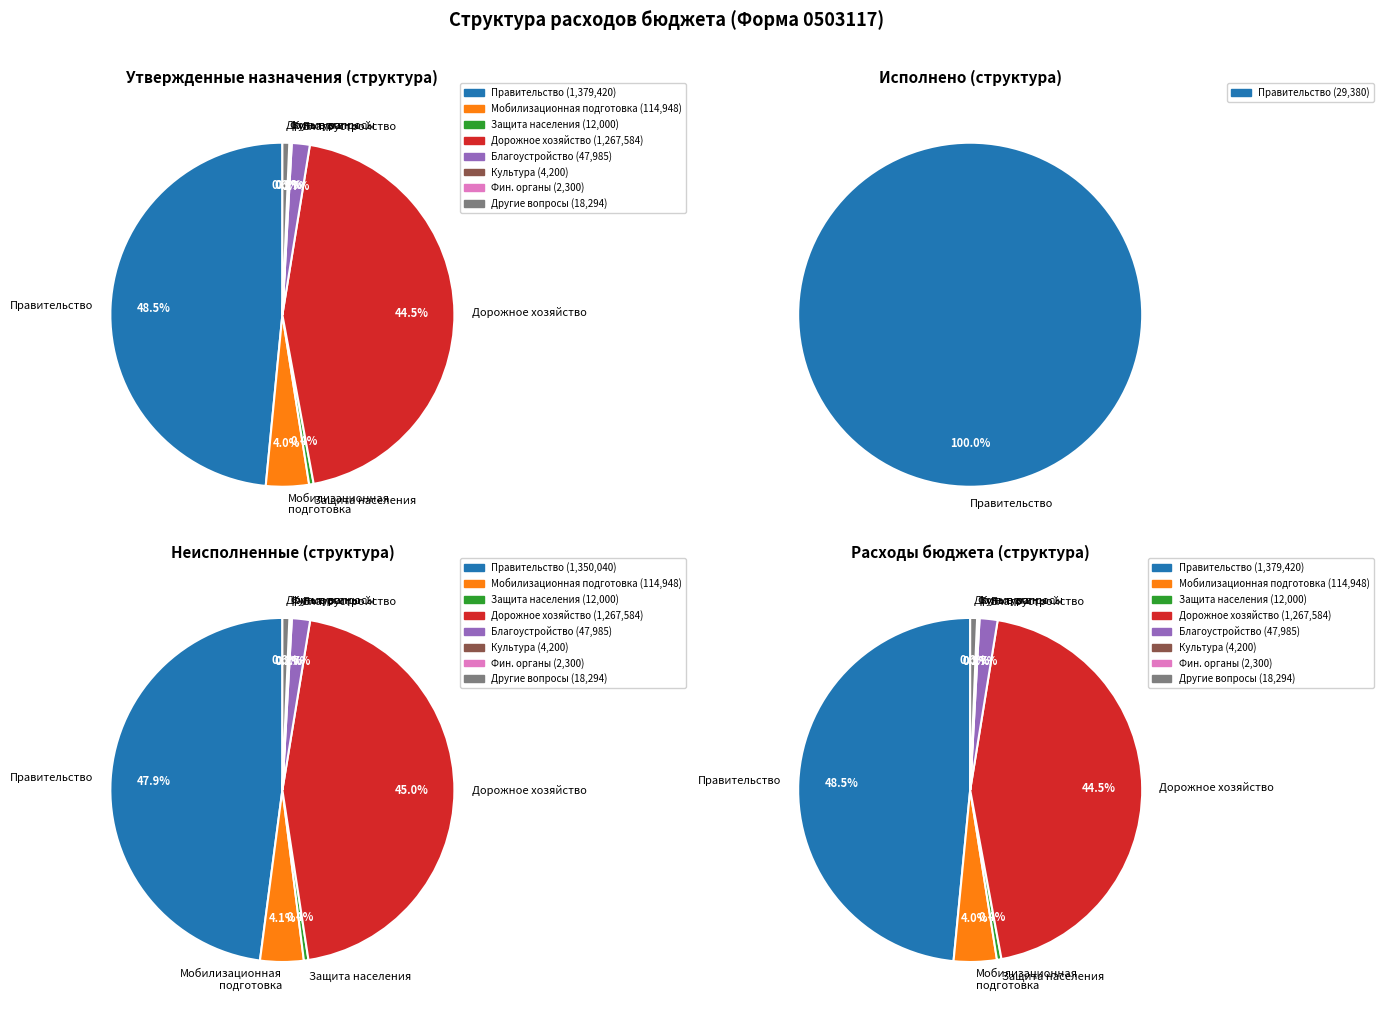

Rank the categories by value from lowest to highest.

Обеспечение деятельности финансовых органов, Культура, Защита населения и территории, Другие общегосударственные вопросы, Благоустройство, Мобилизационная и вневойсковая подготовка, Дорожное хозяйство, Функционирование Правительства